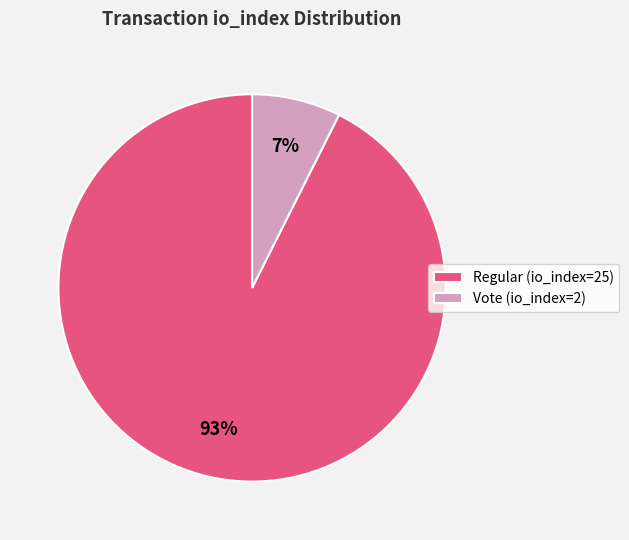

Is it true that Vote (io_index=2) is 16% of the pie?

False